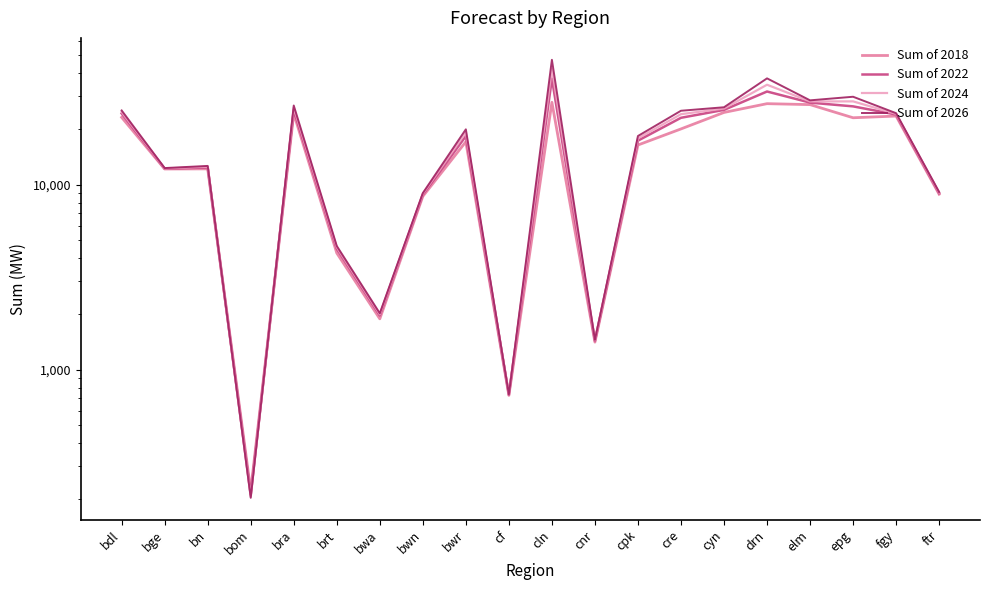

Reading right to left, extract all data points from this chart.

Sum of 2018: ftr=8880	fgy=23489	epg=22996	elm=27084	drn=27405	cyn=24570	cre=20011	cpk=16381	cnr=1409	cln=27874	cf=726	bwr=17059	bwn=8649	bwa=1883	brt=4270	bra=24213	bom=222	bn=12174	bge=12155	bdl=23105
Sum of 2022: ftr=9002	fgy=23941	epg=26499	elm=27765	drn=31883	cyn=25363	cre=22986	cpk=17294	cnr=1430	cln=37439	cf=732	bwr=18300	bwn=8835	bwa=1965	brt=4504	bra=25308	bom=211	bn=12391	bge=12204	bdl=24258
Sum of 2024: ftr=9054	fgy=24132	epg=28197	elm=28171	drn=34690	cyn=25781	cre=24046	cpk=17801	cnr=1439	cln=42318	cf=734	bwr=19139	bwn=8919	bwa=1990	brt=4590	bra=26050	bom=206	bn=12501	bge=12234	bdl=24717
Sum of 2026: ftr=9125	fgy=24342	epg=29869	elm=28563	drn=37545	cyn=26207	cre=25093	cpk=18327	cnr=1449	cln=47314	cf=735	bwr=19912	bwn=9006	bwa=2017	brt=4664	bra=26788	bom=203	bn=12629	bge=12295	bdl=25186